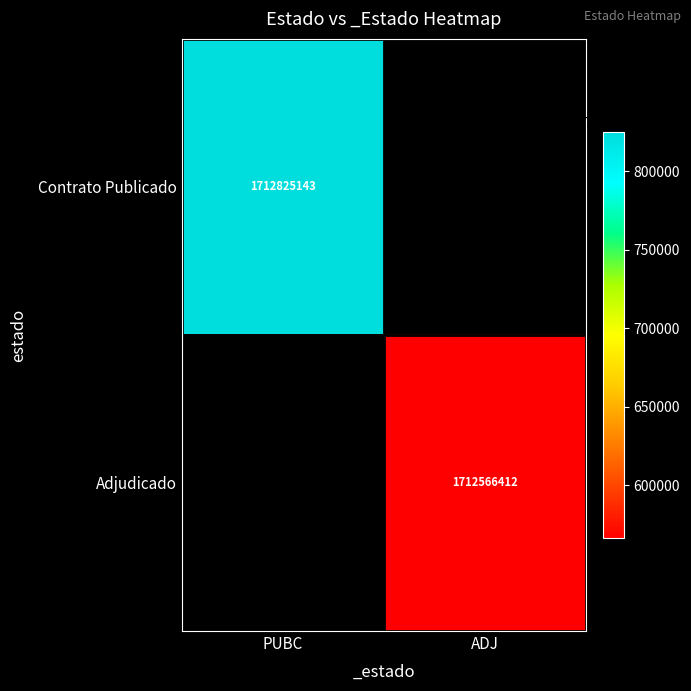

Is it true that Contrato Publicado equals 1712825143 at PUBC?

True